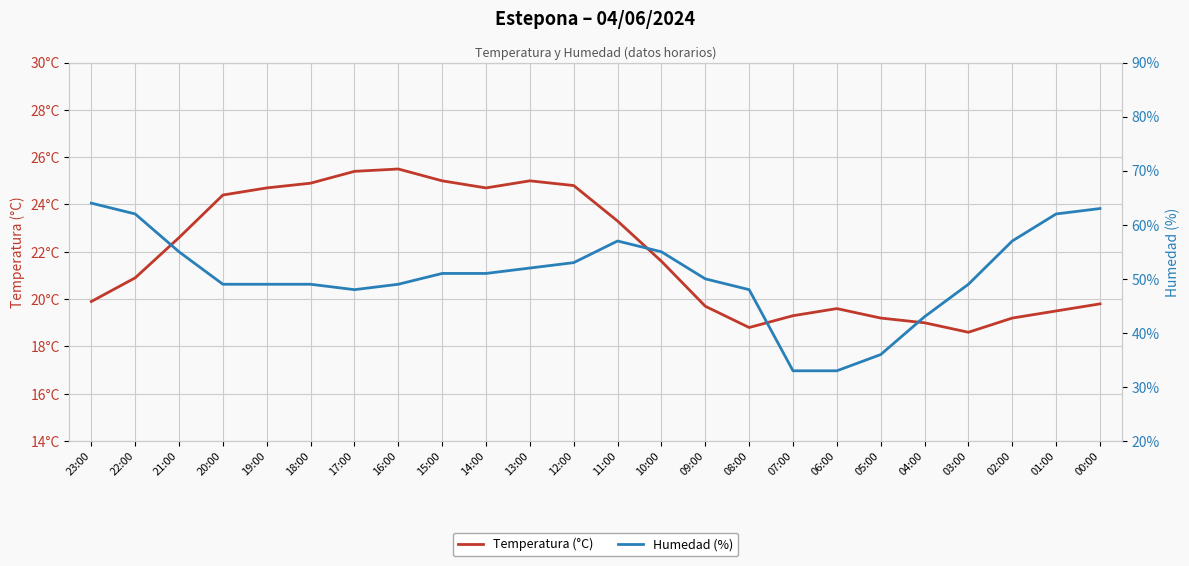

True or false: Temperatura (°C) has a value of 14.1 at 18:00.

False